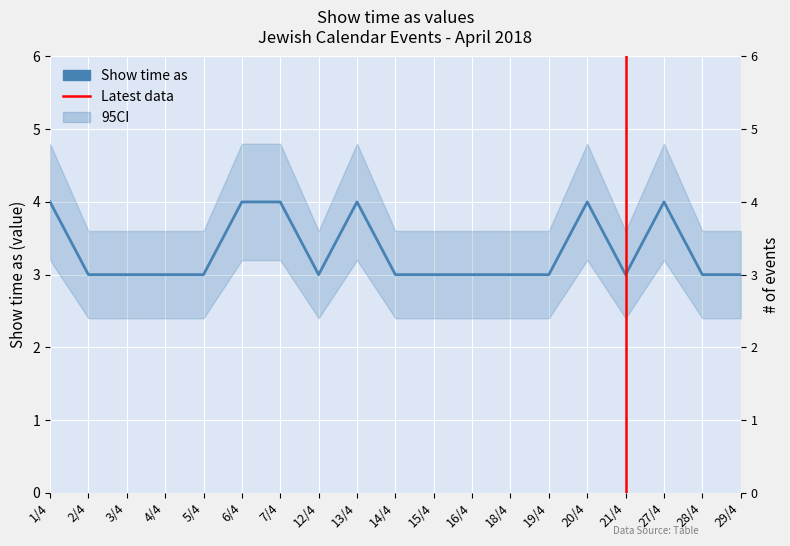

What is the difference between the maximum and second lowest values?

1